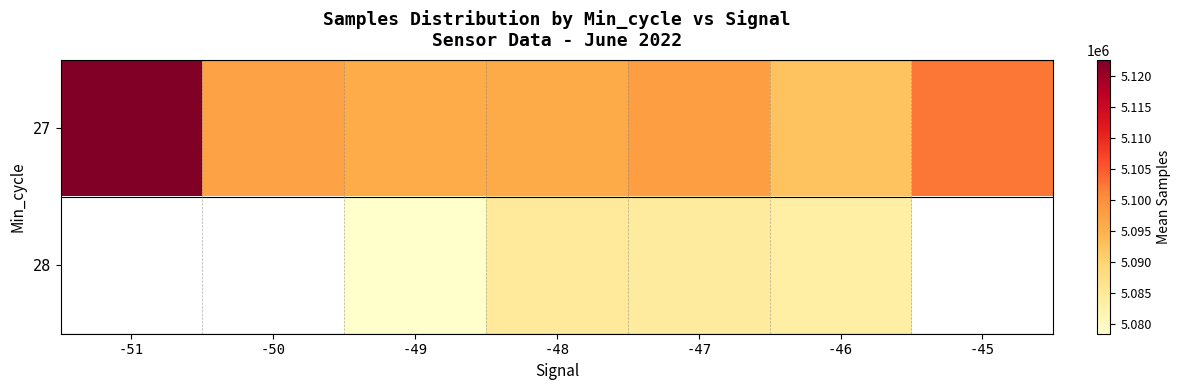

At -46, list the series in order from smallest to largest.

28, 27